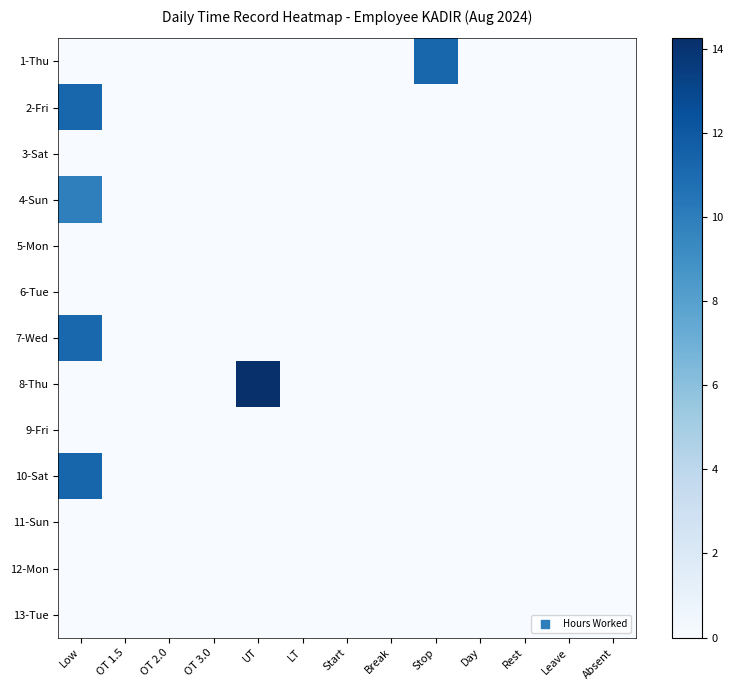

Between OT 2.0 and Rest, which series saw the biggest shift?

1-Thu